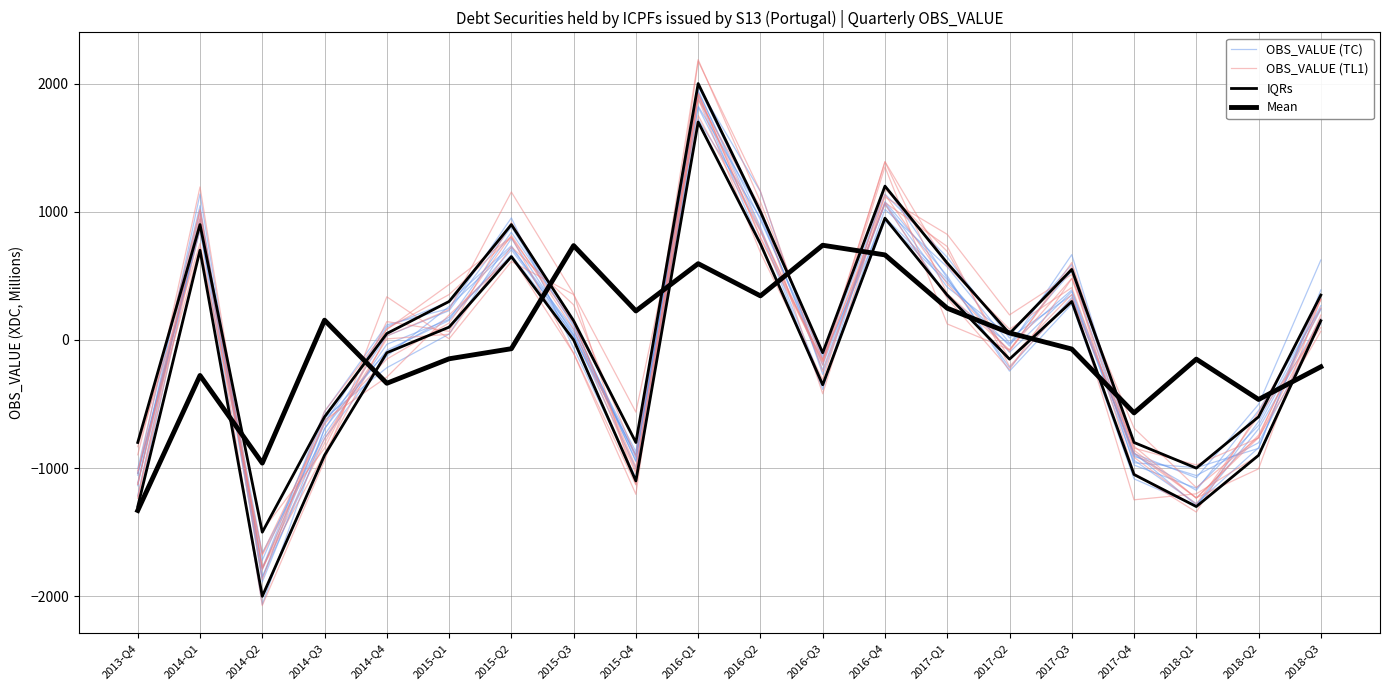

Does the chart display data point markers on the line(s)?

No